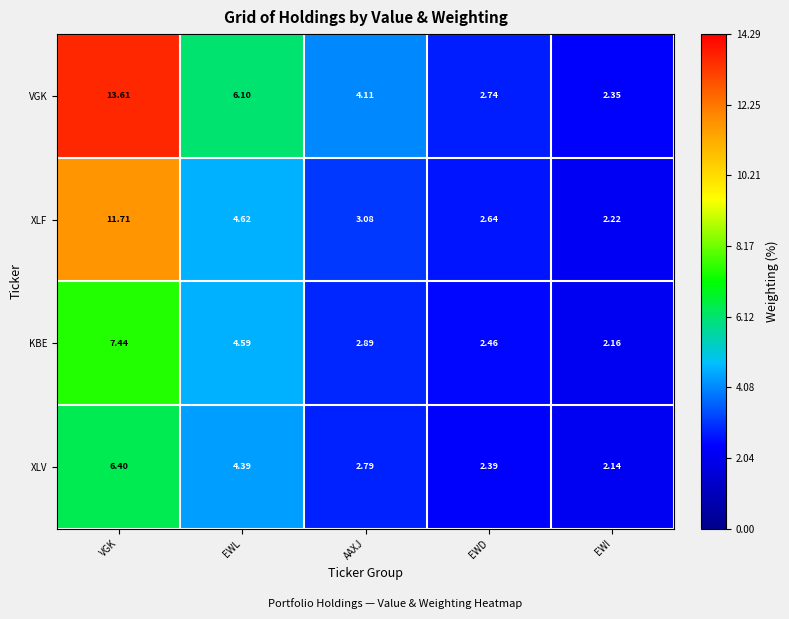

Which series has the largest range (max minus min)?

VGK